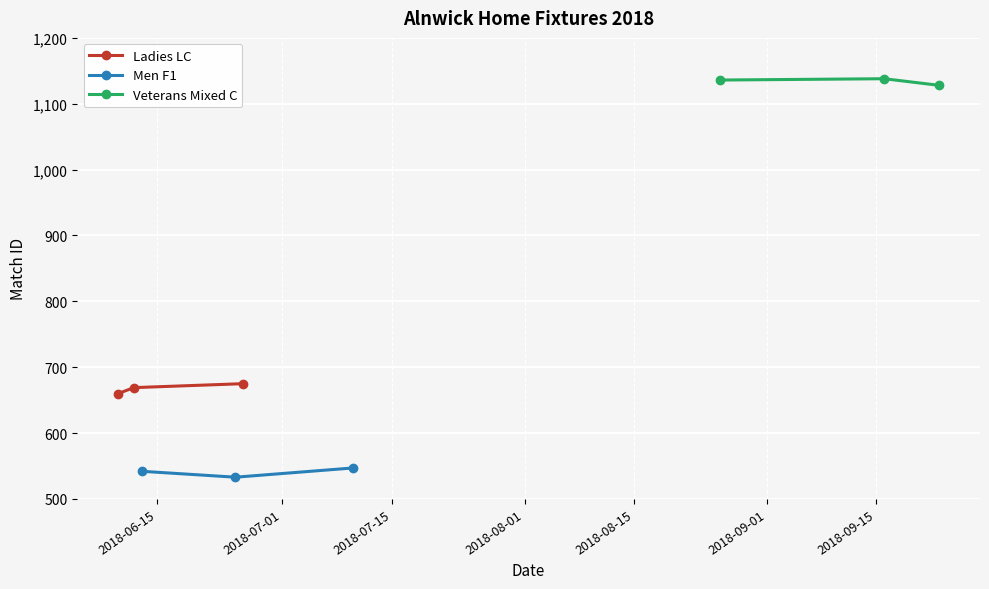

What is the lowest value of the Ladies LC series?

660